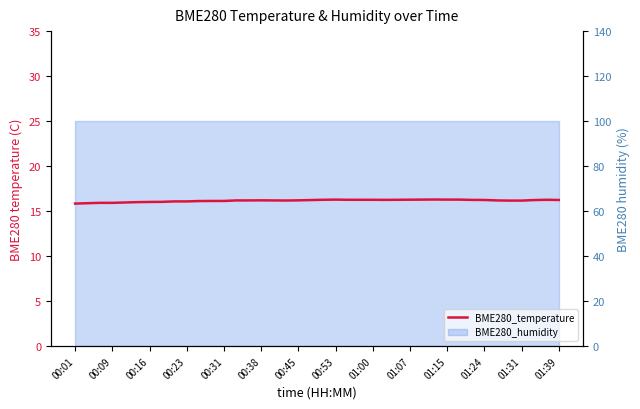

What is the difference between the maximum and minimum values?

0.4